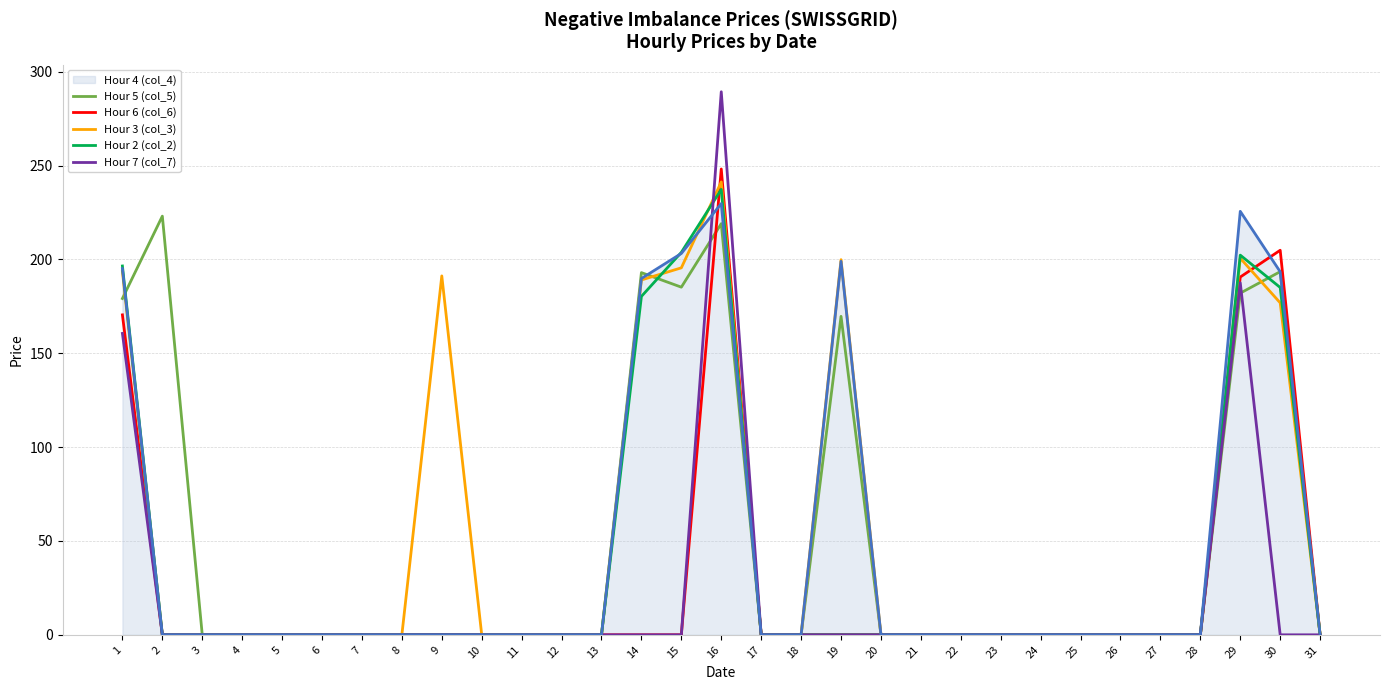

At which label does Hour 7 (col_7) reach its peak?

16